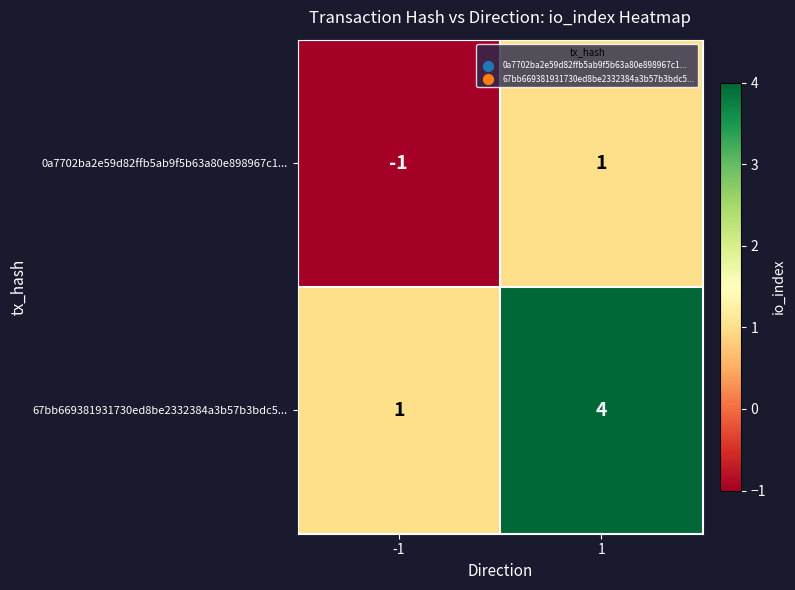

Which series has the largest total across all categories?

67bb669381931730ed8be2332384a3b57b3bdc5...